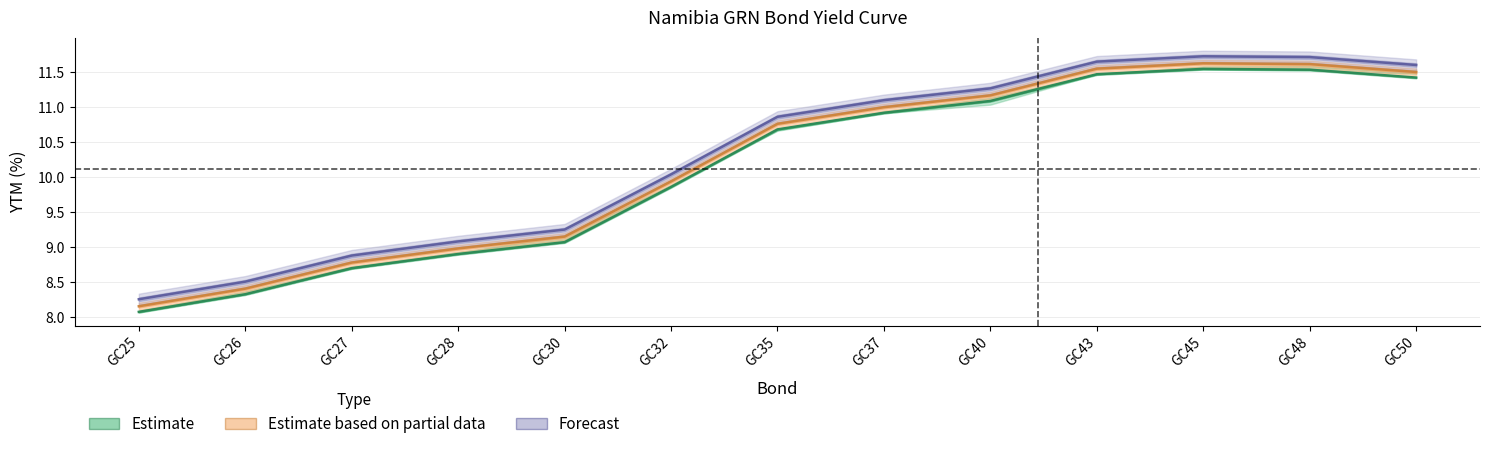

How many values in the Estimate series are below 10?

6